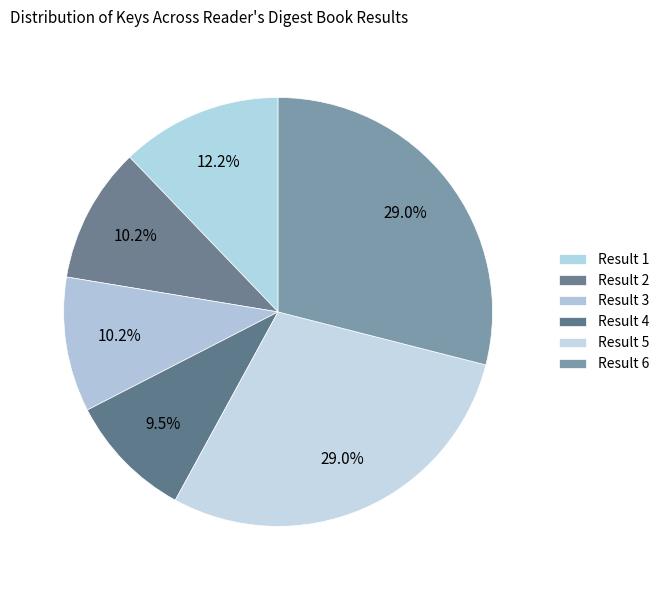

Rank the categories by value from lowest to highest.

4, 3, 2, 1, 6, 5